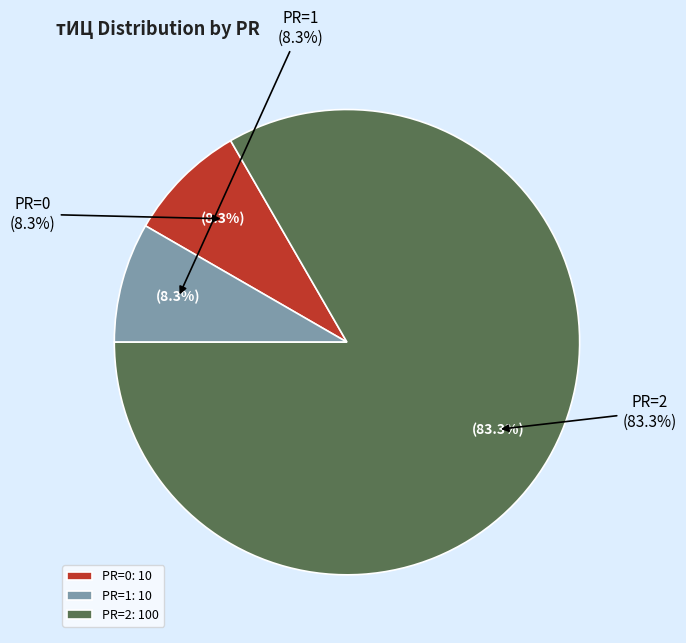

Which slice is the largest?

PR=2 (2015-08-14)